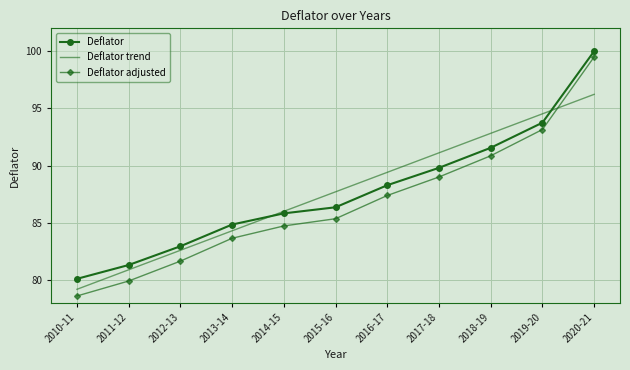

Reading left to right, list all the values displayed in this chart.

Deflator: 2010-11=80.1	2011-12=81.3	2012-13=82.9	2013-14=84.8	2014-15=85.8	2015-16=86.3	2016-17=88.3	2017-18=89.8	2018-19=91.6	2019-20=93.7	2020-21=100.0
Deflator trend: 2010-11=79.2	2011-12=80.9	2012-13=82.6	2013-14=84.3	2014-15=86.0	2015-16=87.7	2016-17=89.4	2017-18=91.1	2018-19=92.8	2019-20=94.5	2020-21=96.2
Deflator adjusted: 2010-11=78.6	2011-12=79.9	2012-13=81.6	2013-14=83.6	2014-15=84.7	2015-16=85.3	2016-17=87.4	2017-18=89.0	2018-19=90.9	2019-20=93.1	2020-21=99.5